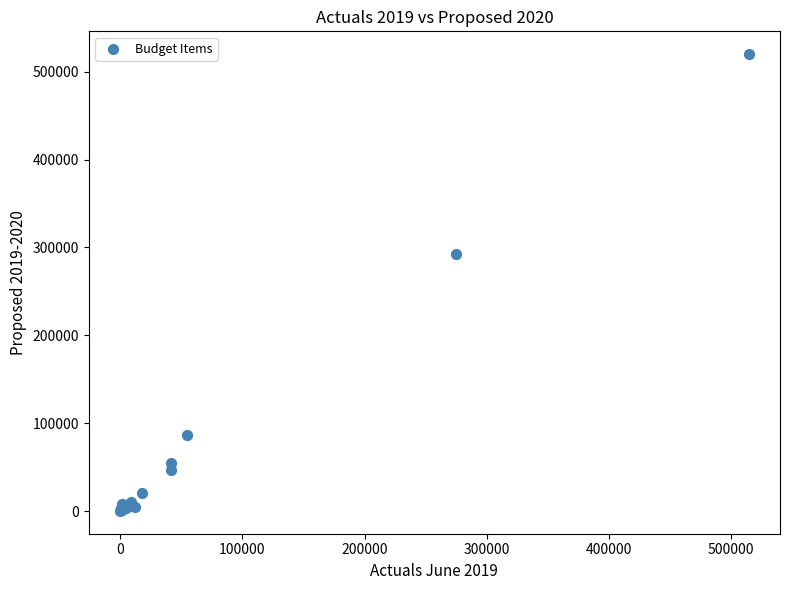

What Y value in the scatter plot is closest to 260087?

292000